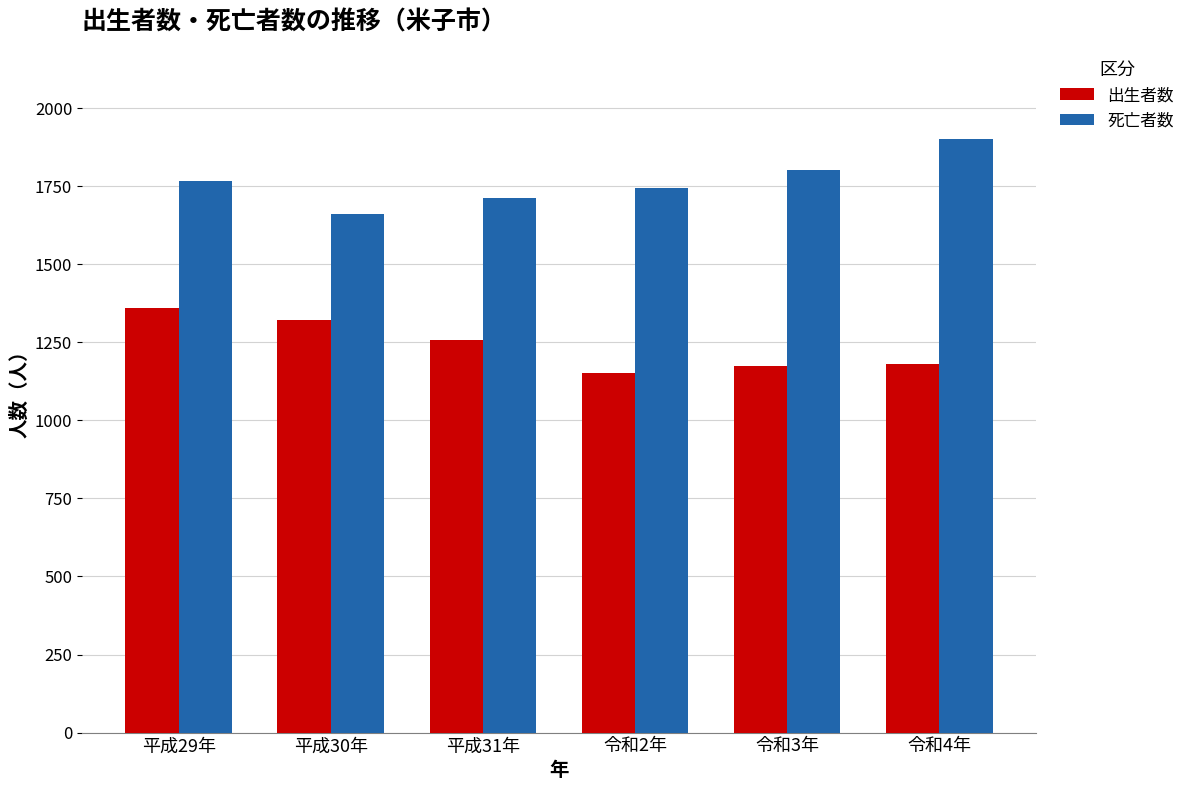

Which label corresponds to the smallest value in the chart?

令和2年